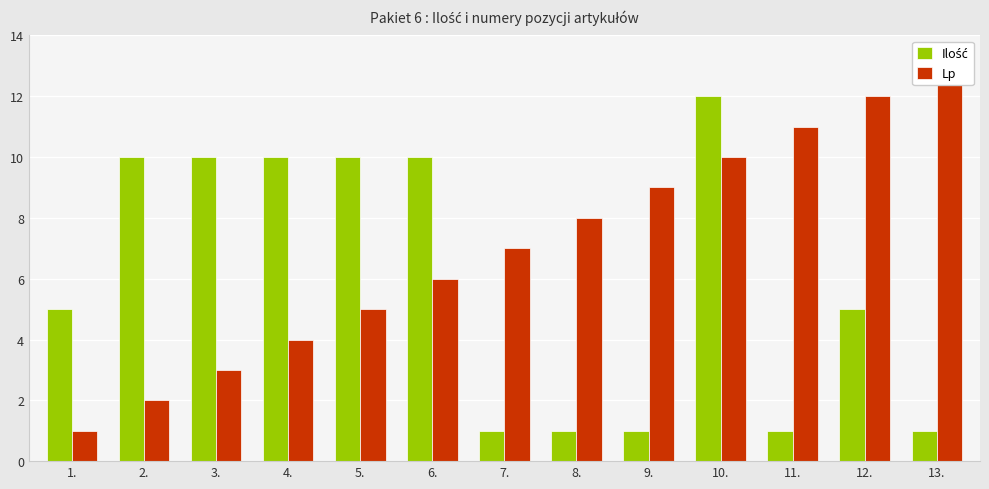

What is the difference between the second highest and minimum values in the Ilość series?

9